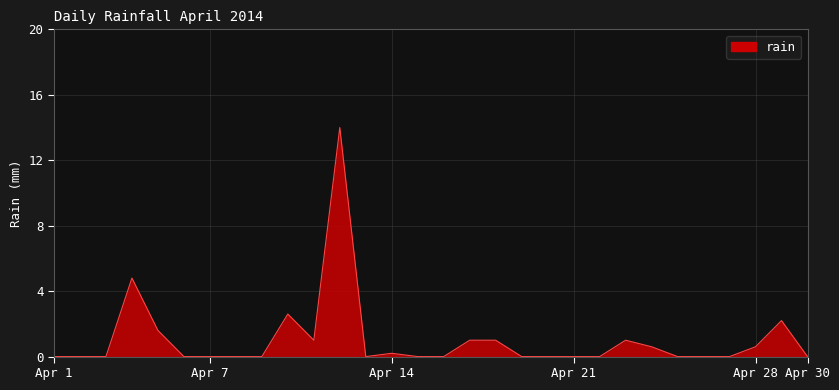

What is the difference between the maximum and minimum values?

14.0